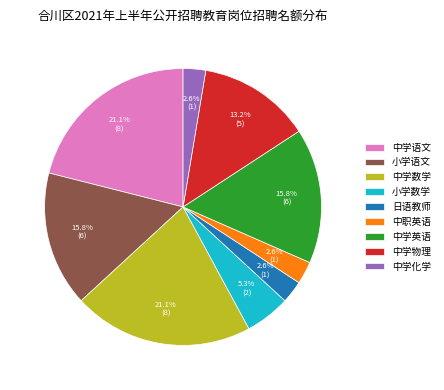

Is there a majority slice in this chart?

No